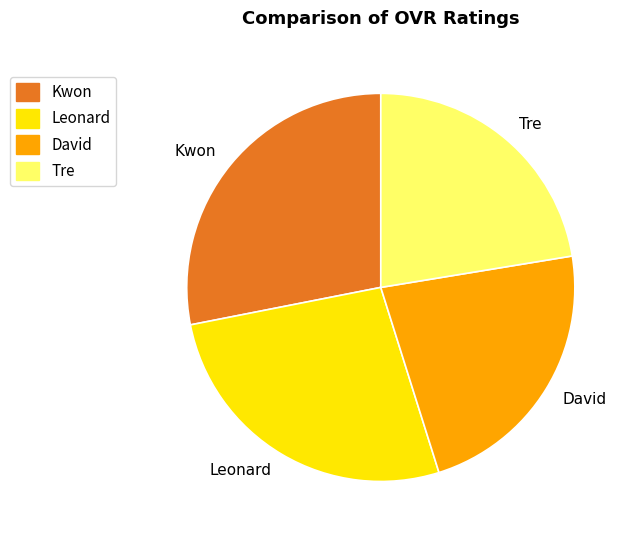

Combined, do David and Tre account for over 50%?

No